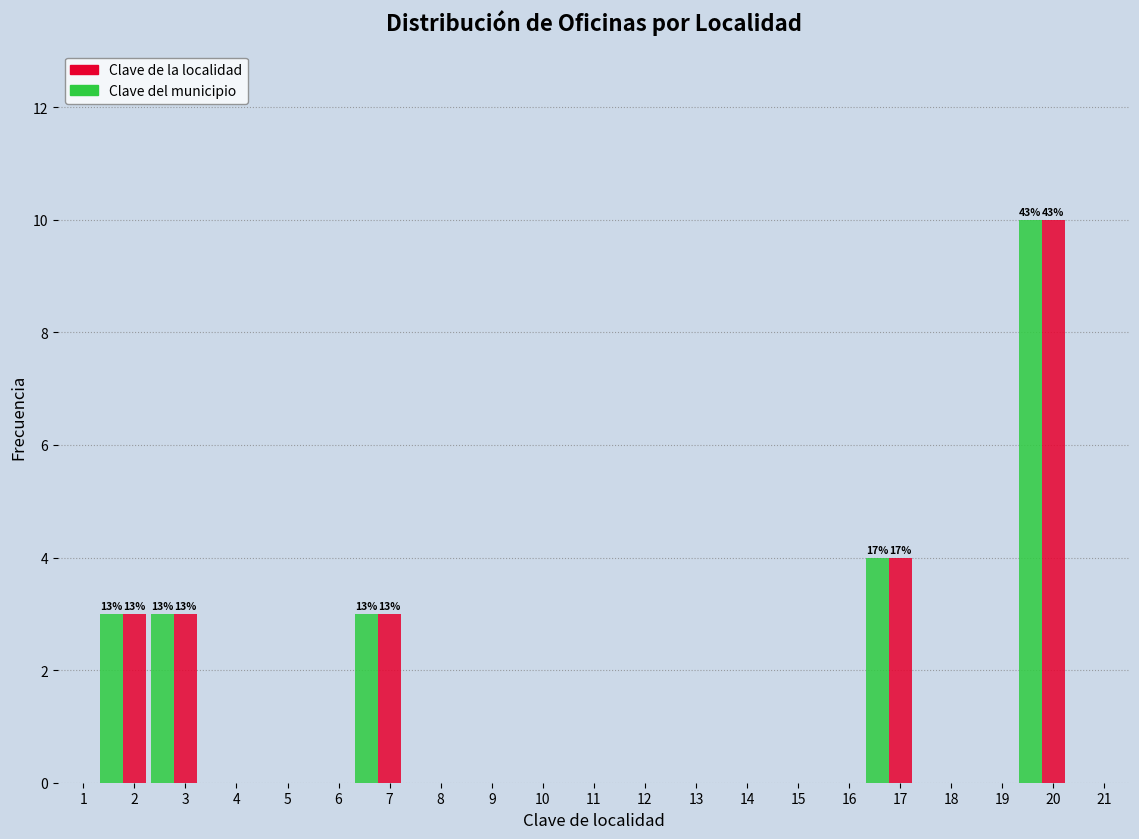

At which label does Clave de la localidad reach its peak?

20